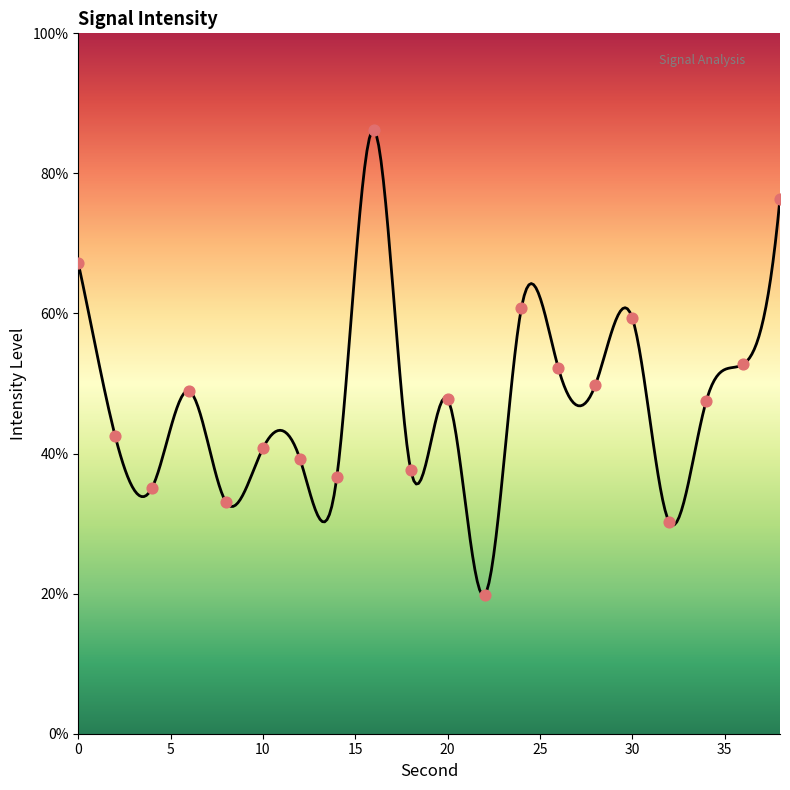

What is the ratio of the value at 10 to the value at 14?

1.1